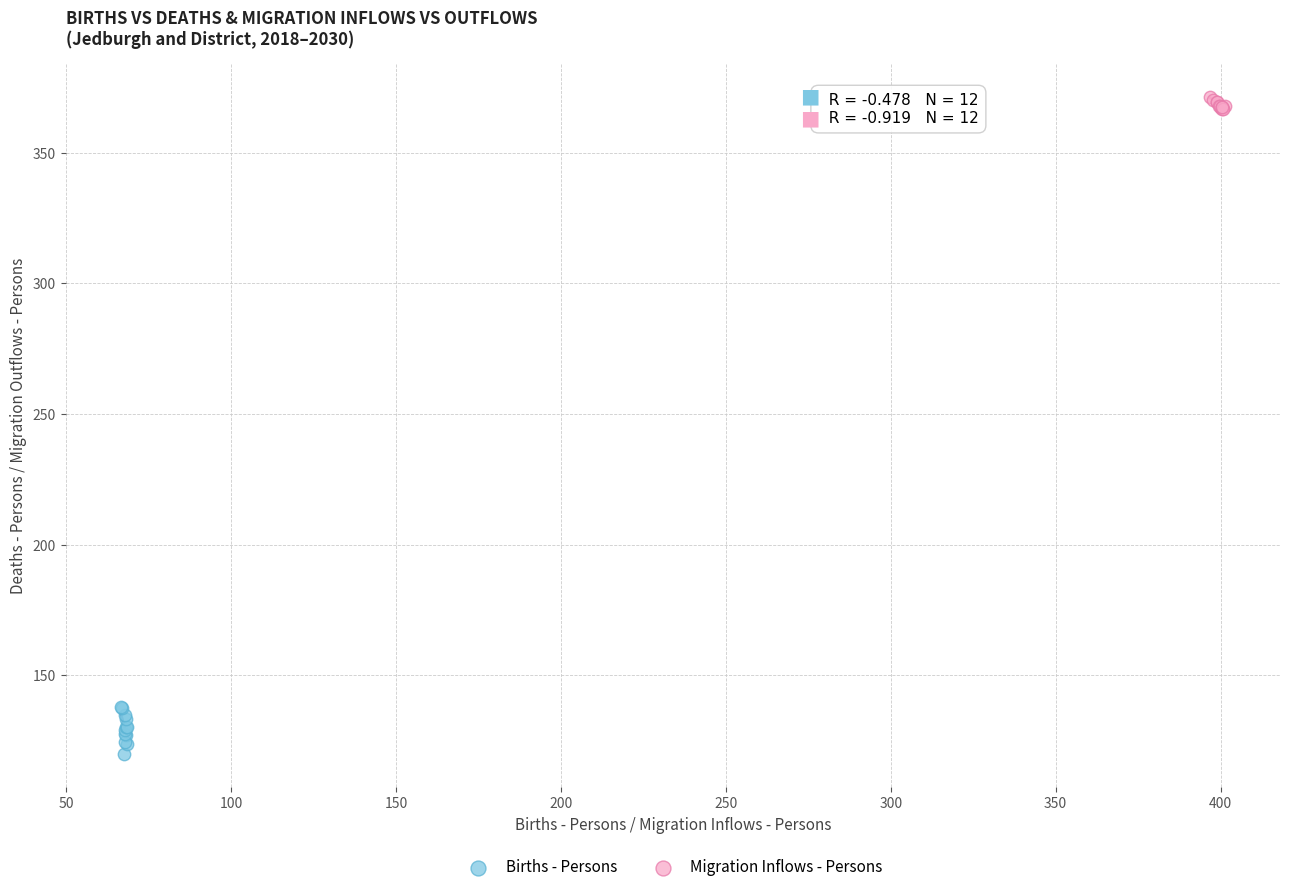

Which series reaches the maximum Y coordinate?

Migration Inflows - Persons